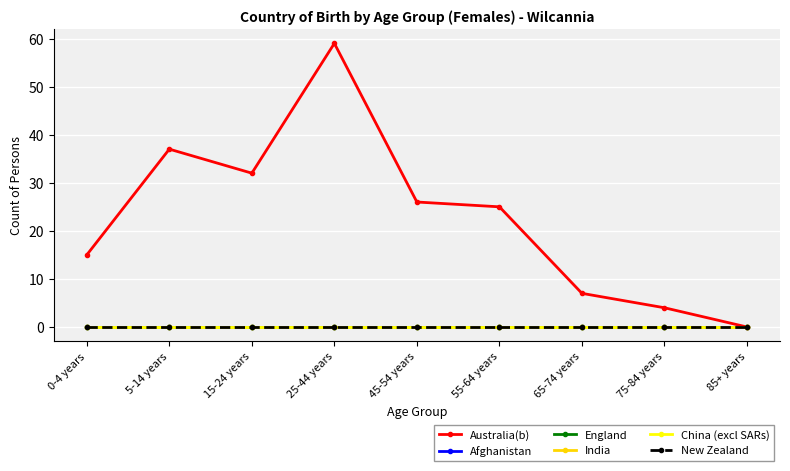

Is this an area chart (filled region under the line)?

No